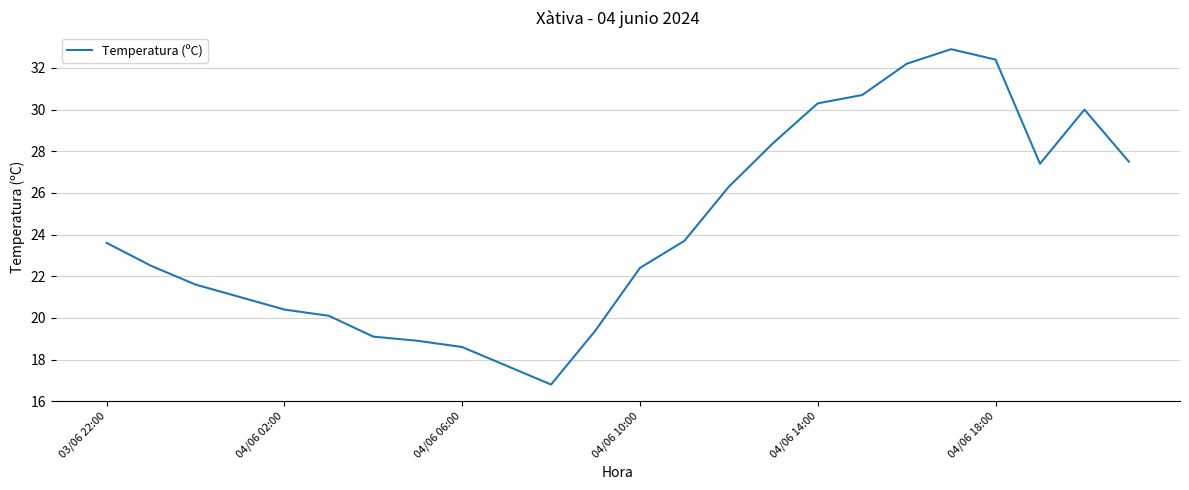

True or false: there are more than 0 points higher than both neighbors.

True